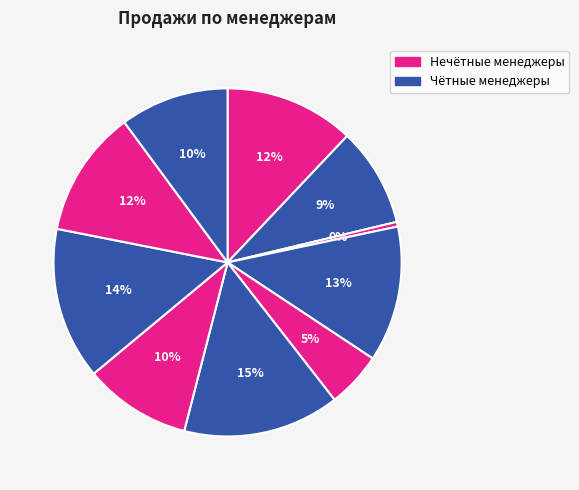

Count the number of slices in the pie.

10